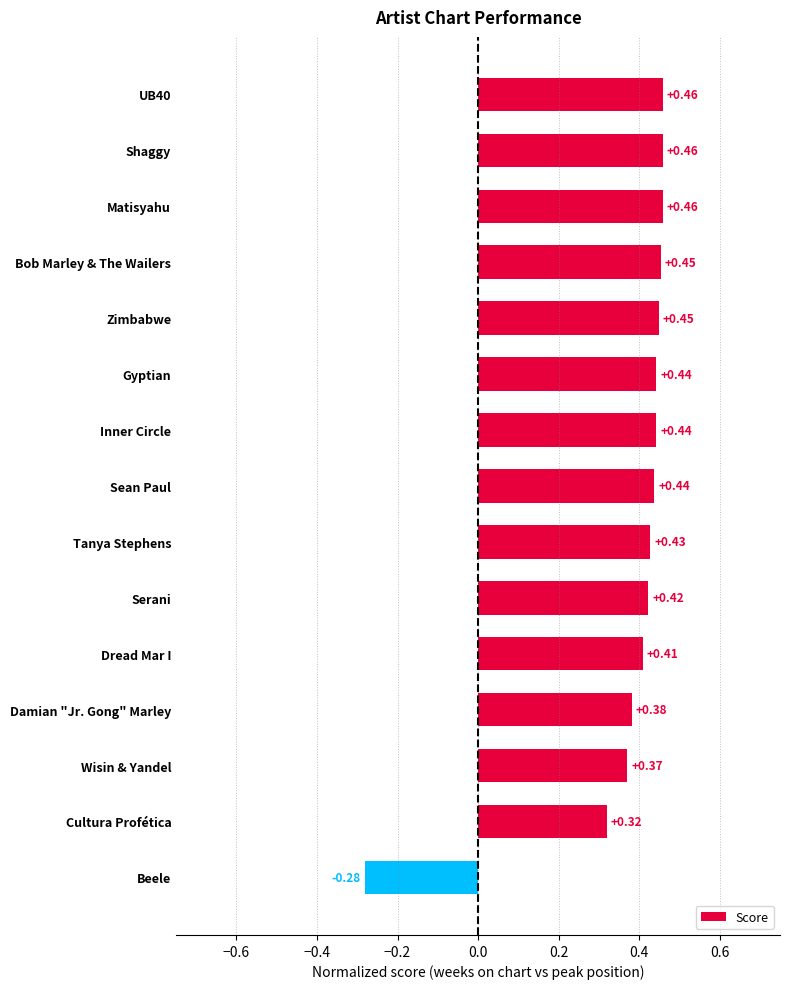

What is the sum of all values?

5.7